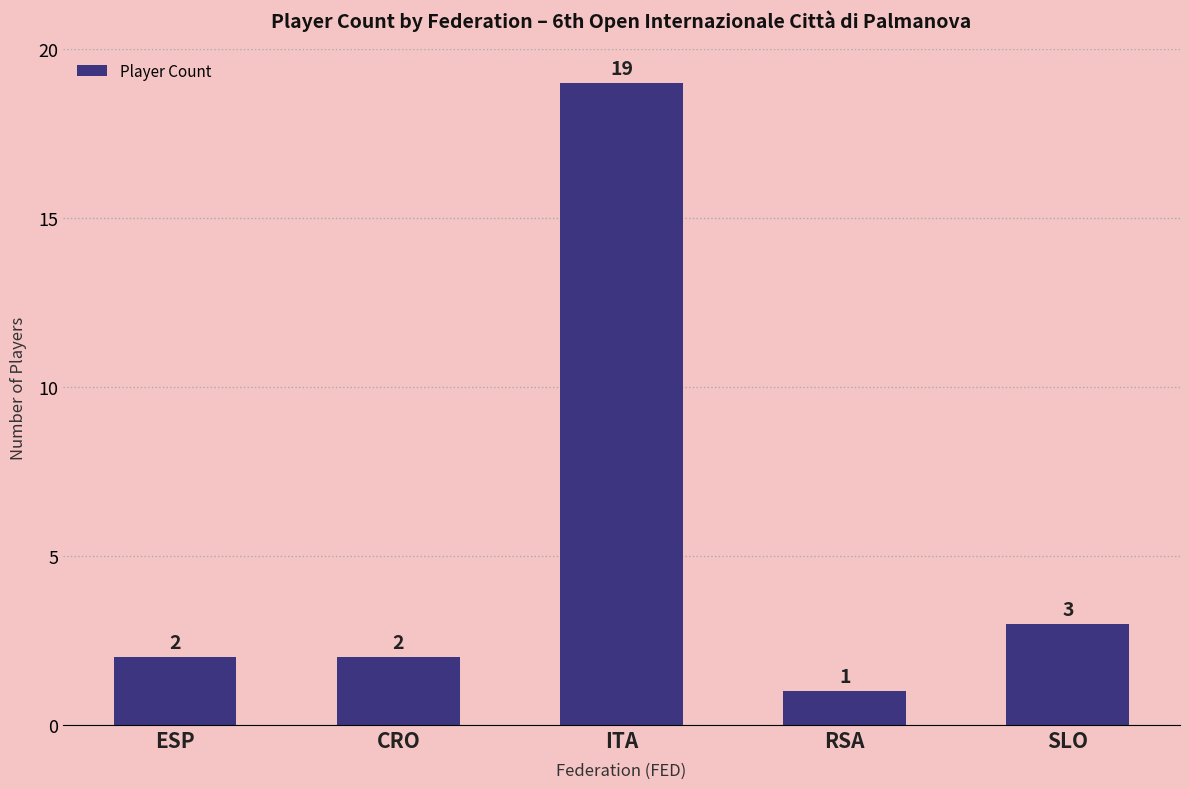

What is the label of the 4th bar from the right?

CRO